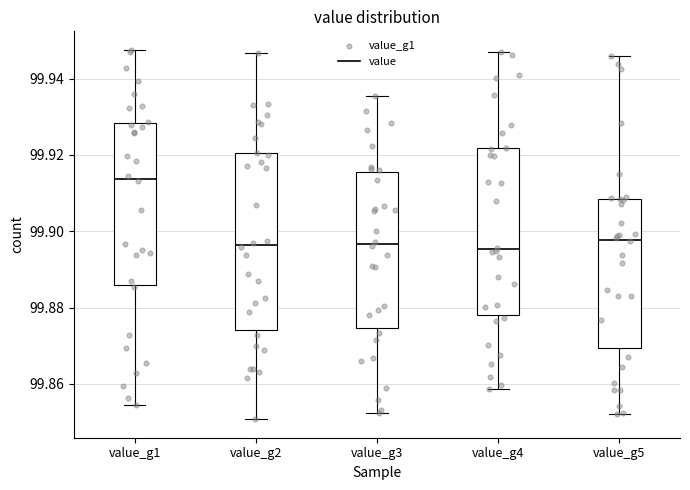

Where does the upper whisker of the box for value_g2 end on the y-axis? The values are not printed on the chart, so give them approximately, as read against the axis.

99.946